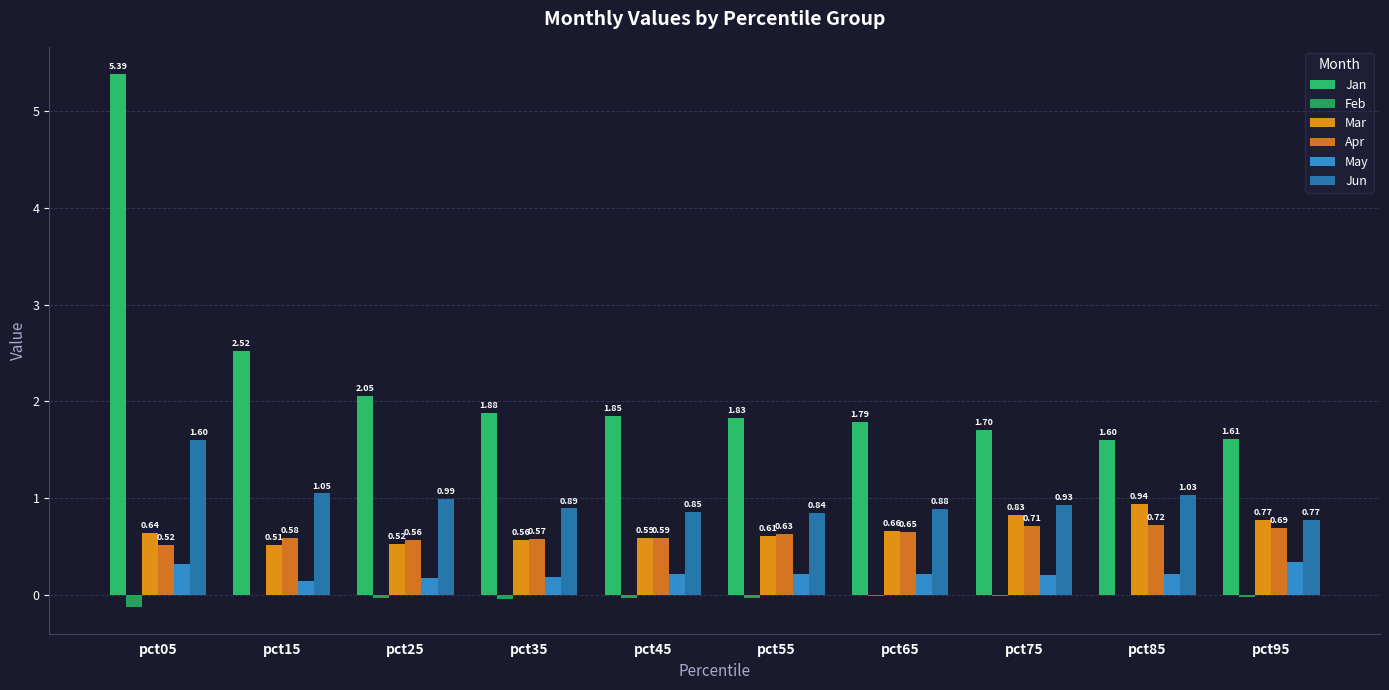

What is the value of the May bar at the 2nd from the left?

0.1